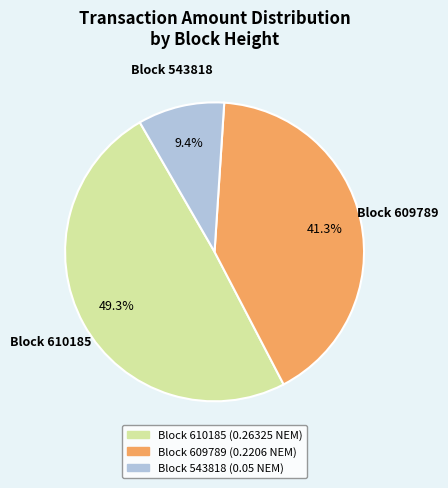

To the nearest percent, what is the average slice percentage?

33%